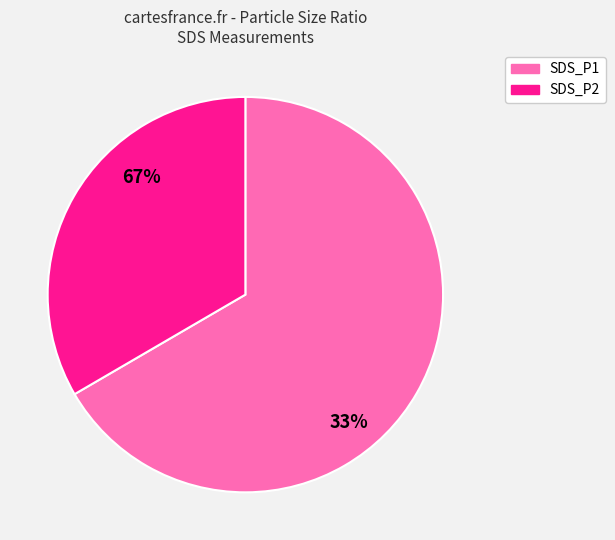

Do SDS_P1 and SDS_P2 together represent more than half of the pie?

Yes